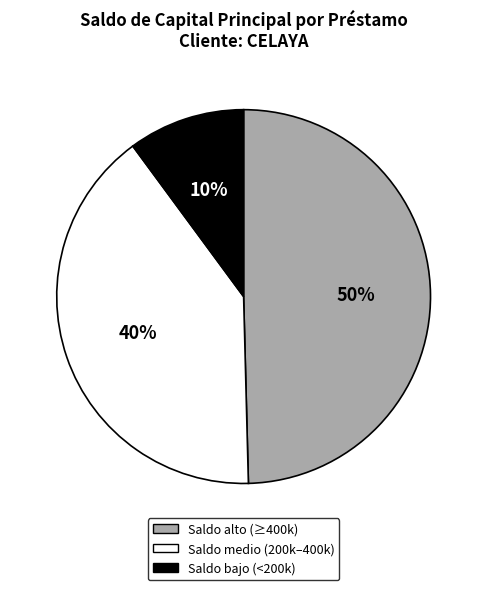

To the nearest percent, what is the average slice percentage?

33%